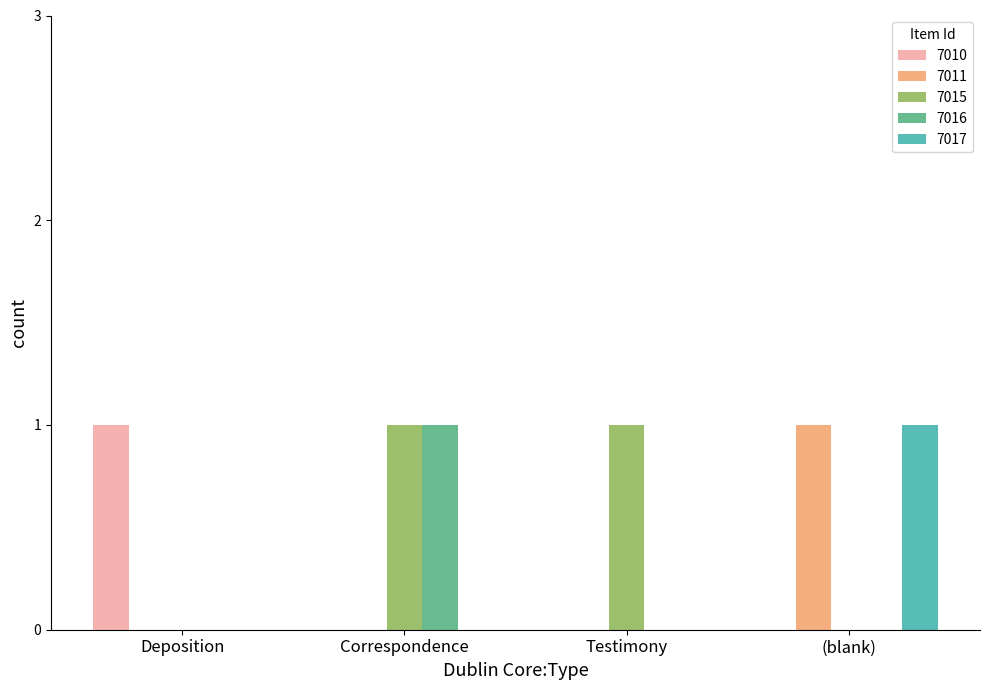

True or false: 7010 has a value of 0 at (blank).

True